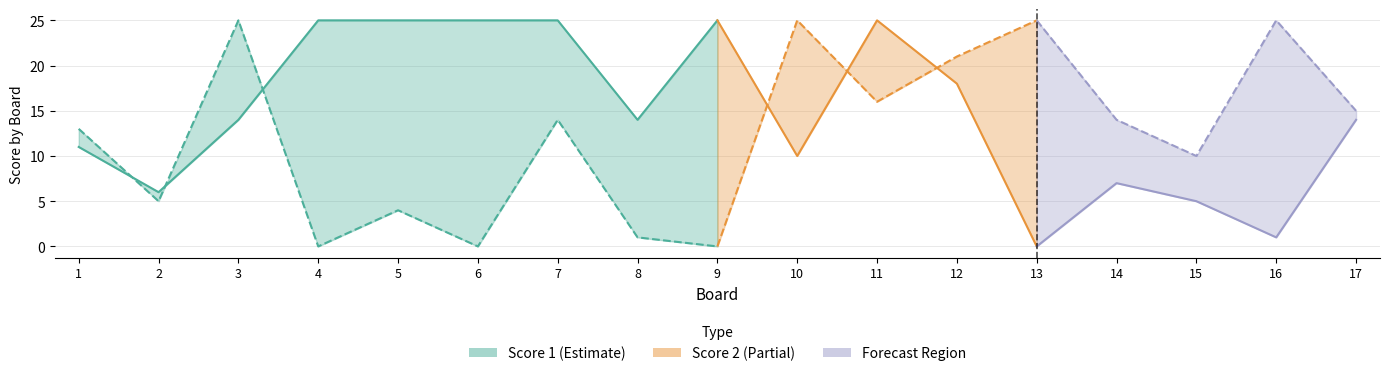

What is the difference between the Score 2 values at 5 and 6?

4